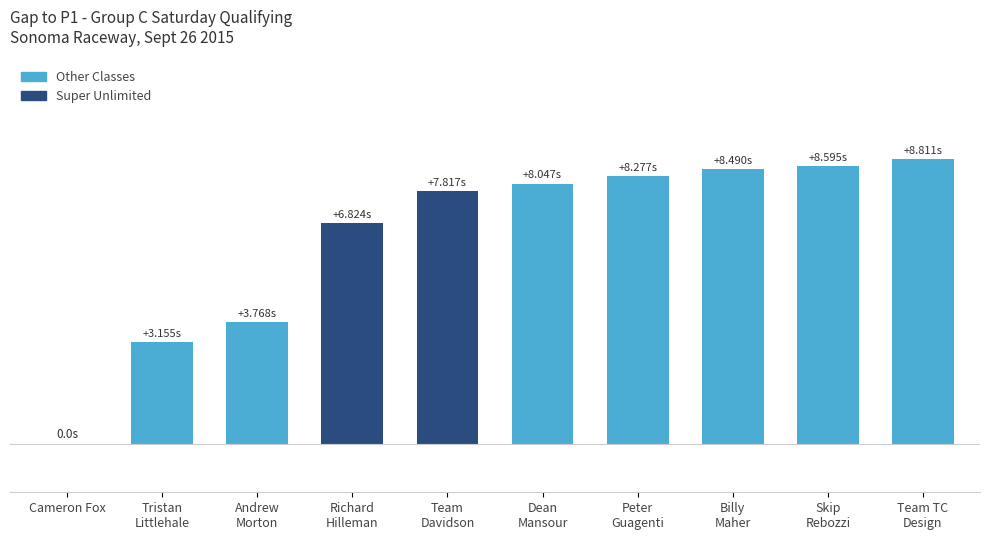

Is it true that the value at Andrew
Morton is 3.8?

True